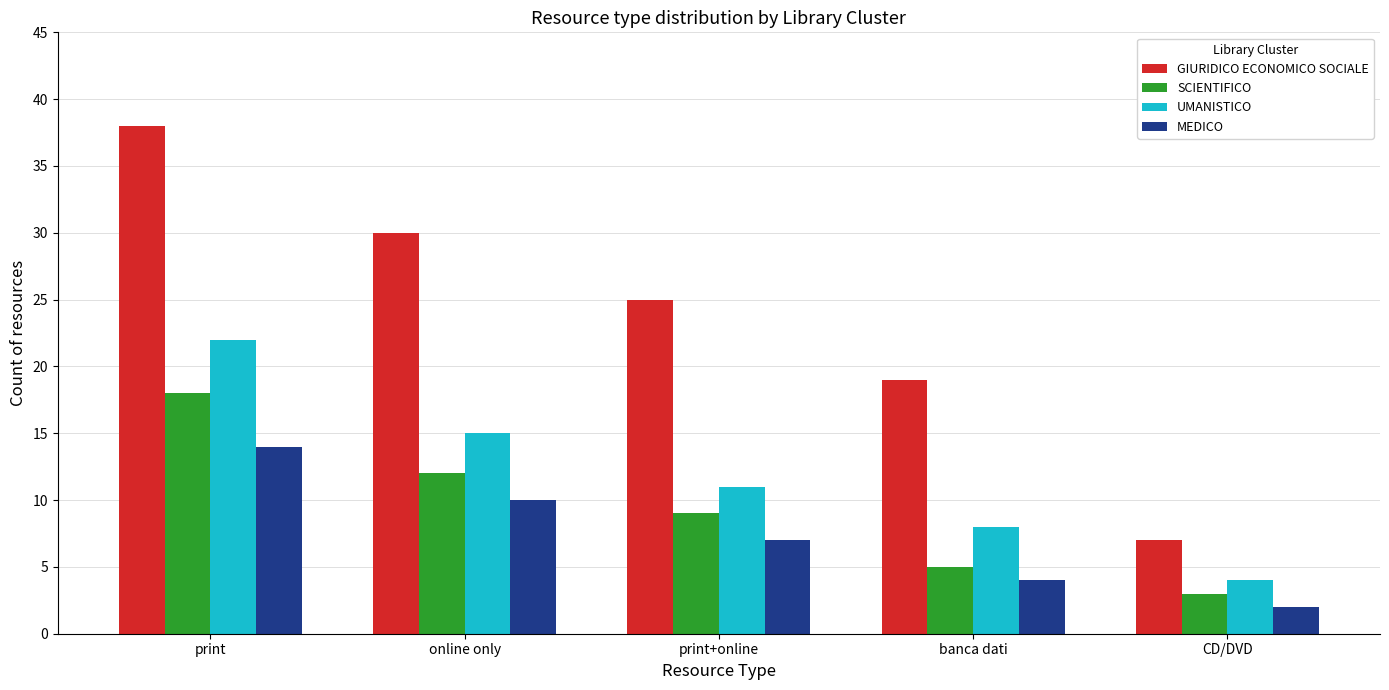

What is the lowest value of the GIURIDICO ECONOMICO SOCIALE series?

7